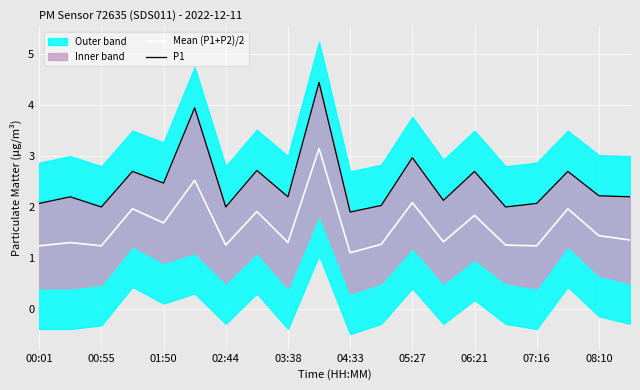

How many data points in P1 are above 2?

16